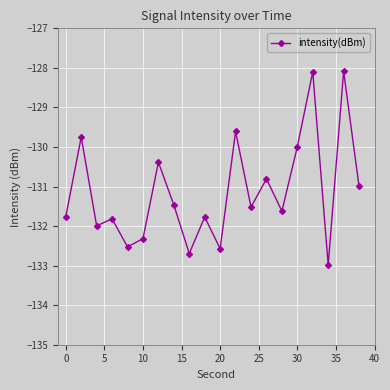

How many interior local peaks (higher than both neighbors) does the data have?

8